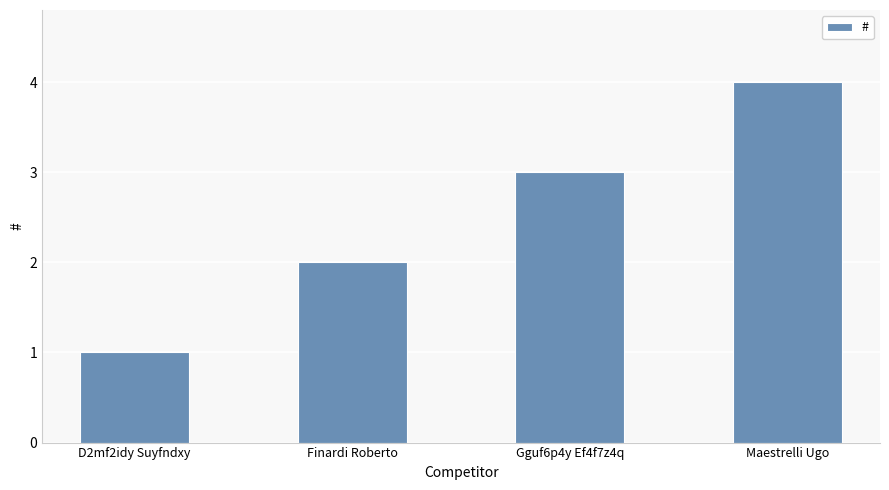

List the labels in order of value, largest first.

Maestrelli Ugo, Gguf6p4y Ef4f7z4q, Finardi Roberto, D2mf2idy Suyfndxy